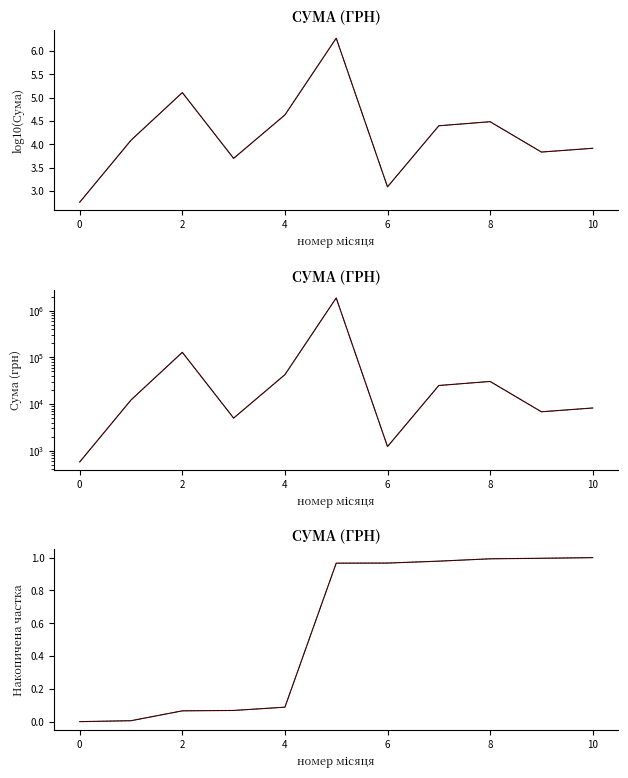

What is the sum of the values at 4 and 10?

1.1